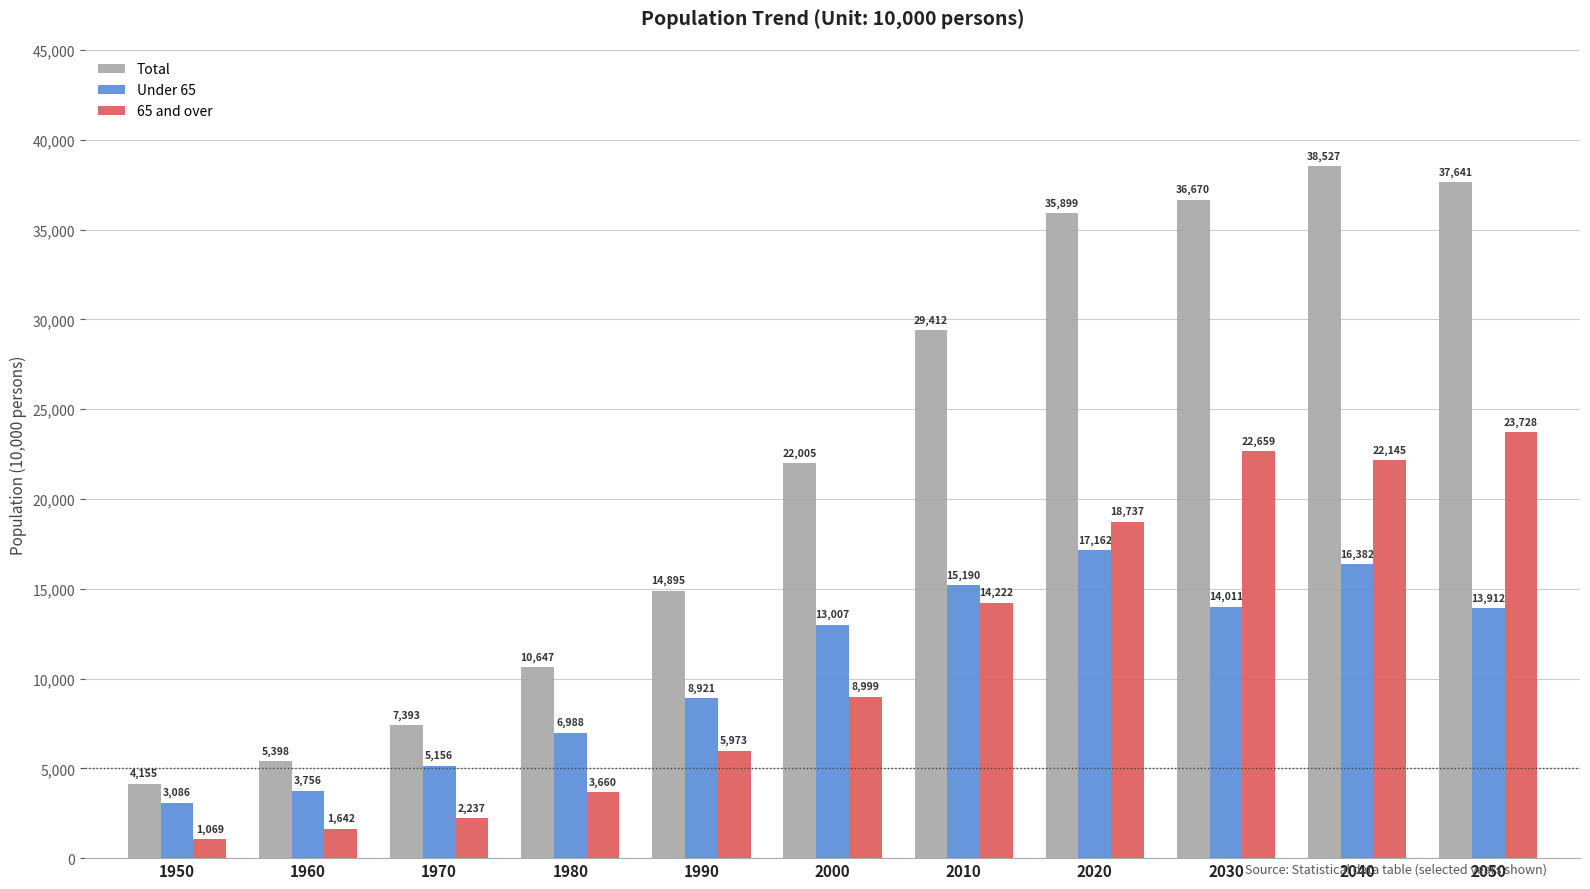

Rank the categories by Total value from lowest to highest.

1950, 1960, 1970, 1980, 1990, 2000, 2010, 2020, 2030, 2050, 2040